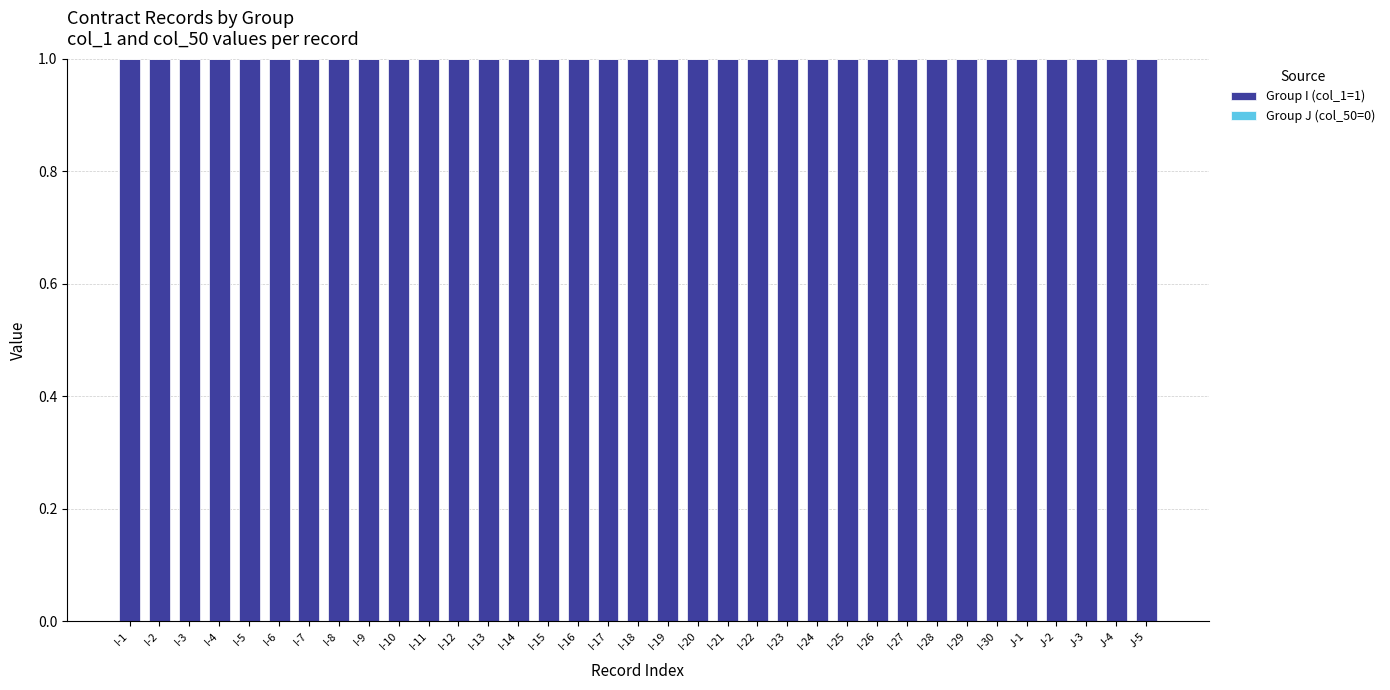

What is the total value across all series at I-27?

1